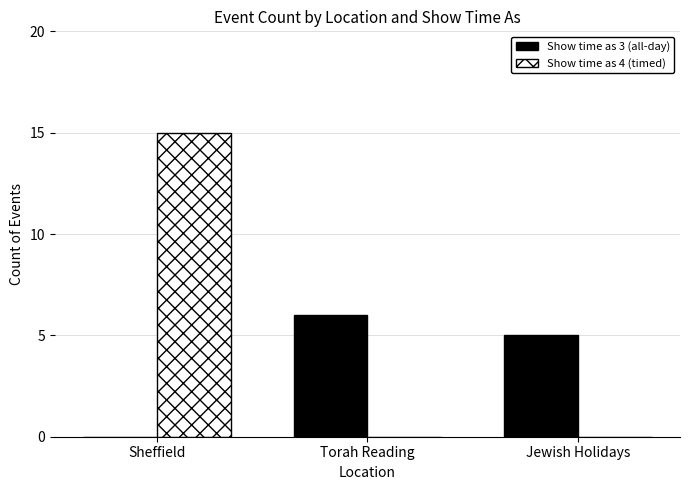

How many groups of bars are there?

3